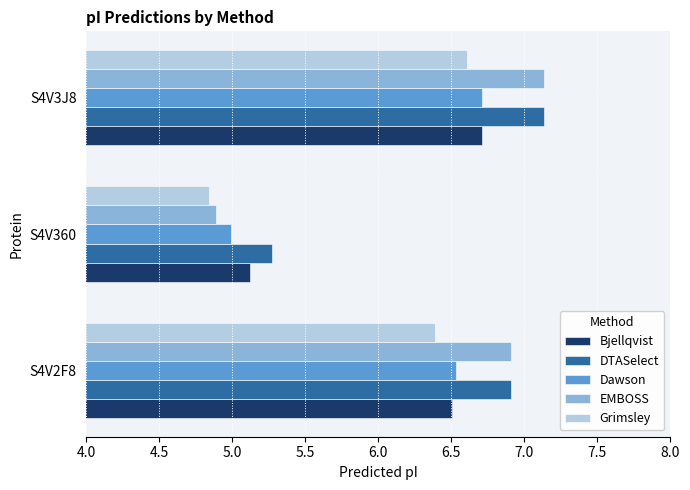

What is the spread (max minus min) of values at S4V2F8?

0.5